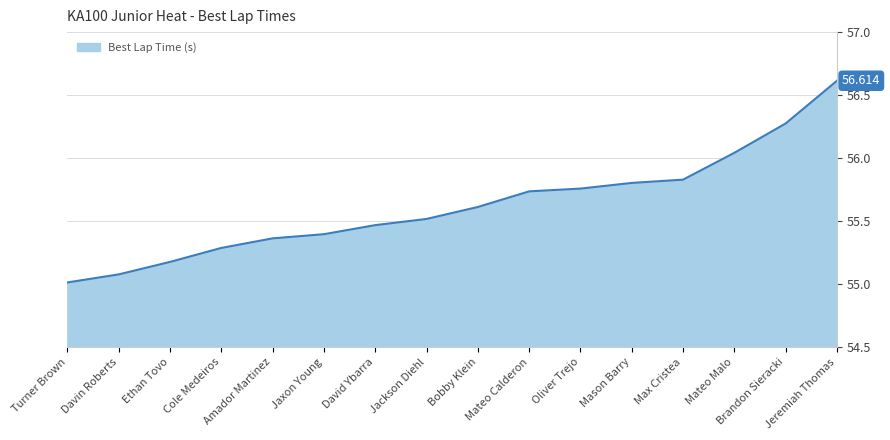

Does the chart have visible grid lines?

Yes